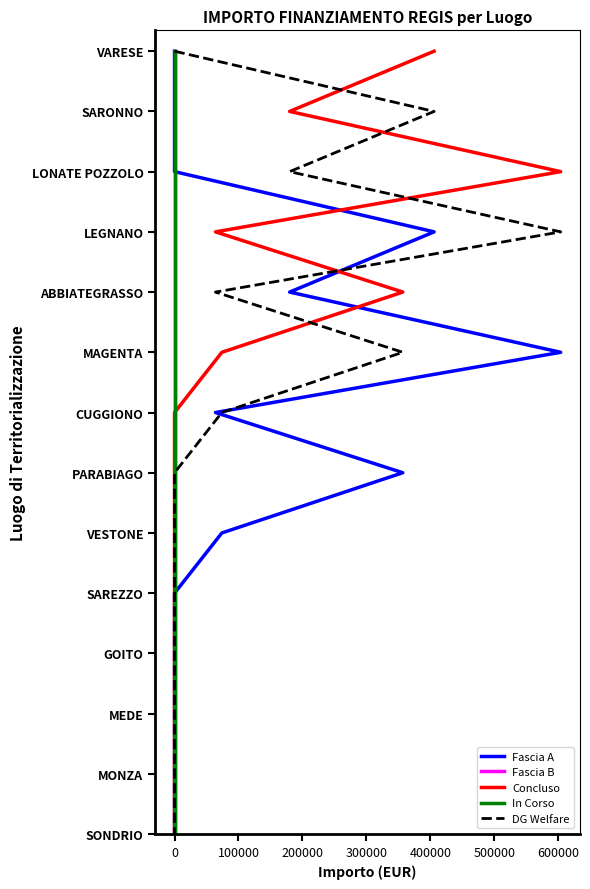

True or false: Fascia A has a value of 161.0 at 0.

False